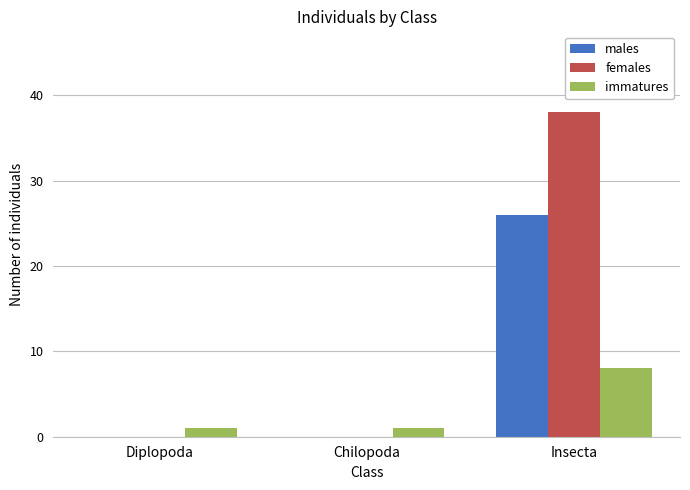

What is the maximum value shown in the chart?

38